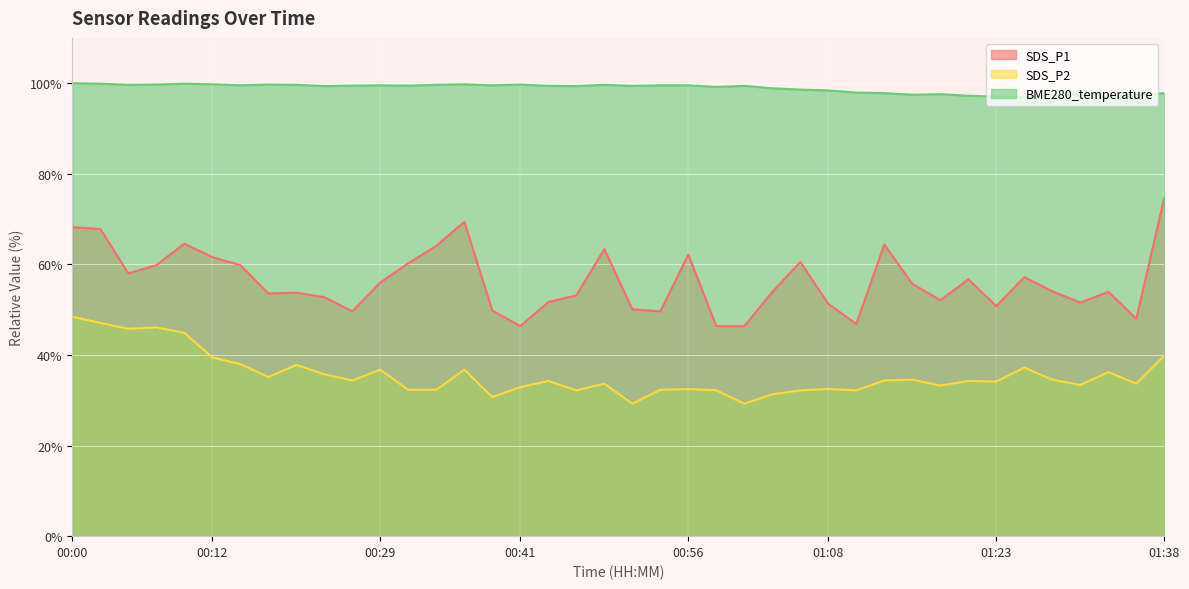

Rank the series by their average value, from highest to lowest.

BME280_temperature, SDS_P1, SDS_P2